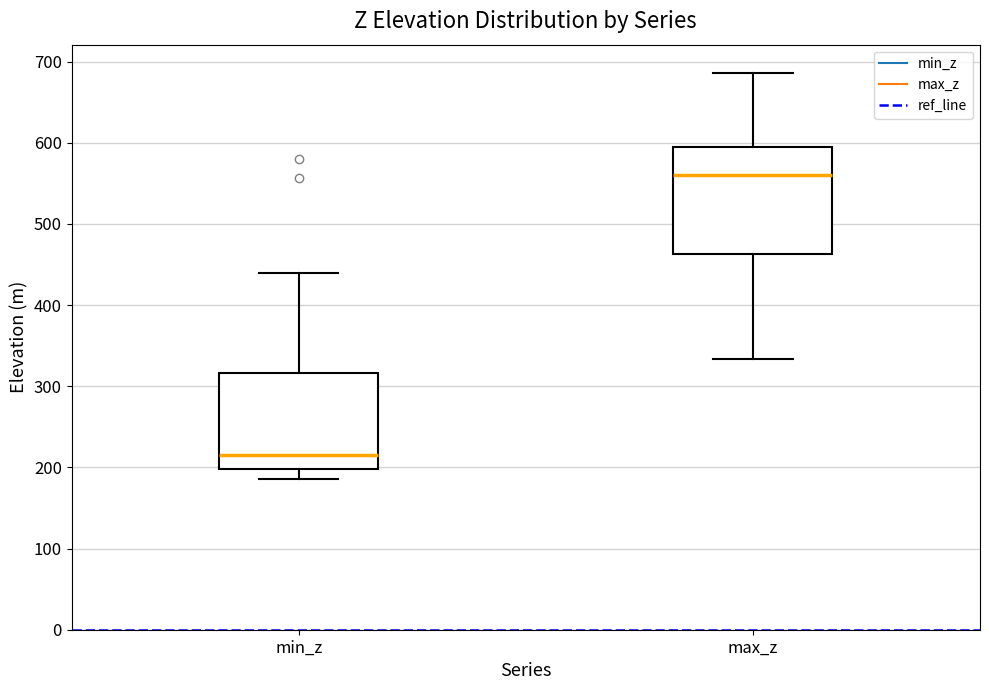

Which box is the tallest, from its lower edge to its upper edge?

max_z